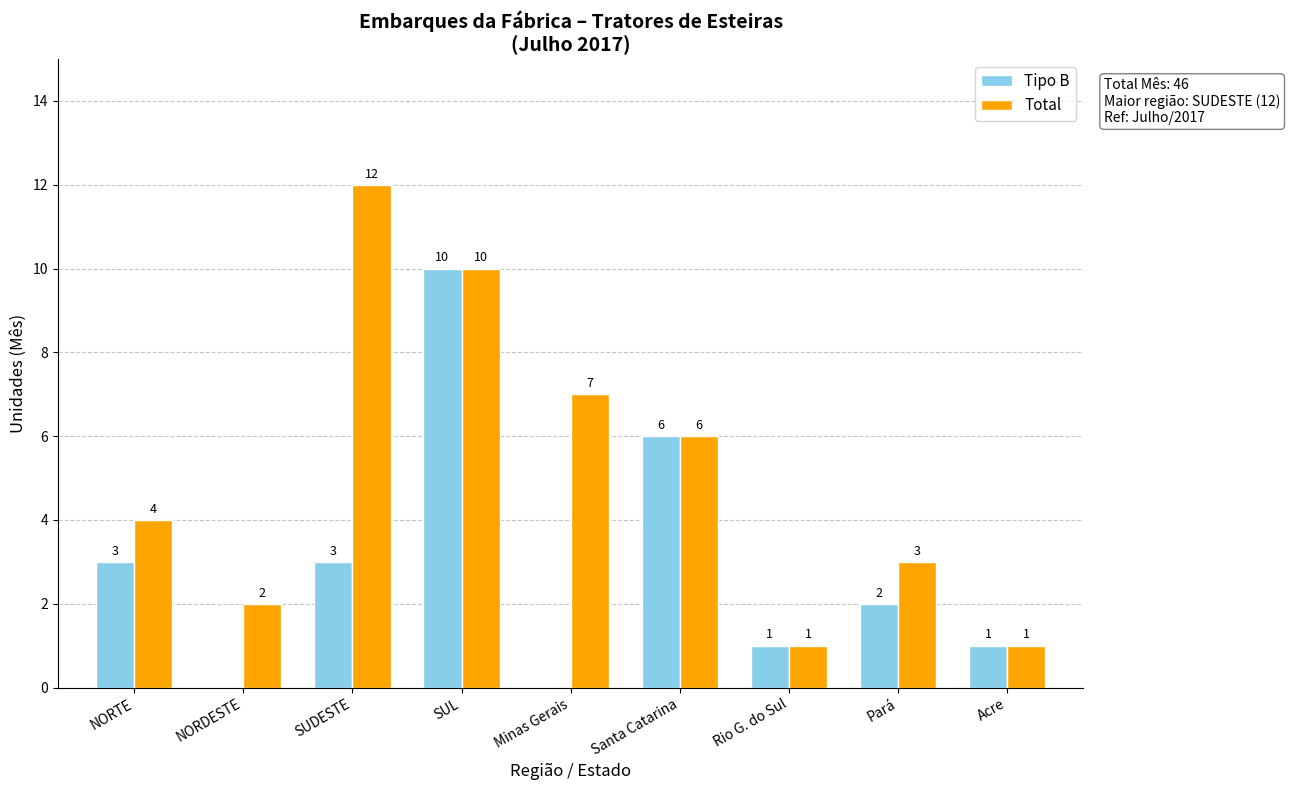

Which series has the largest range (max minus min)?

Total